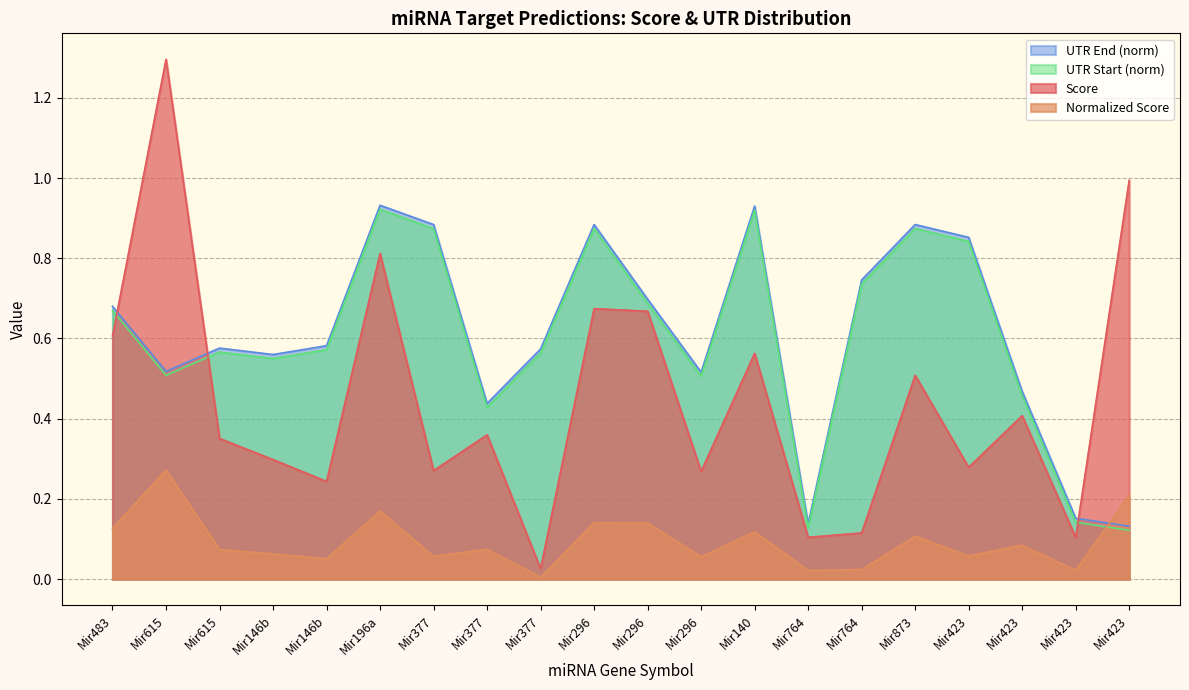

List the labels in order of Normalized Score value, smallest first.

Mir377, Mir764, Mir423, Mir764, Mir146b, Mir296, Mir377, Mir423, Mir146b, Mir615, Mir377, Mir423, Mir873, Mir140, Mir483, Mir296, Mir296, Mir196a, Mir423, Mir615